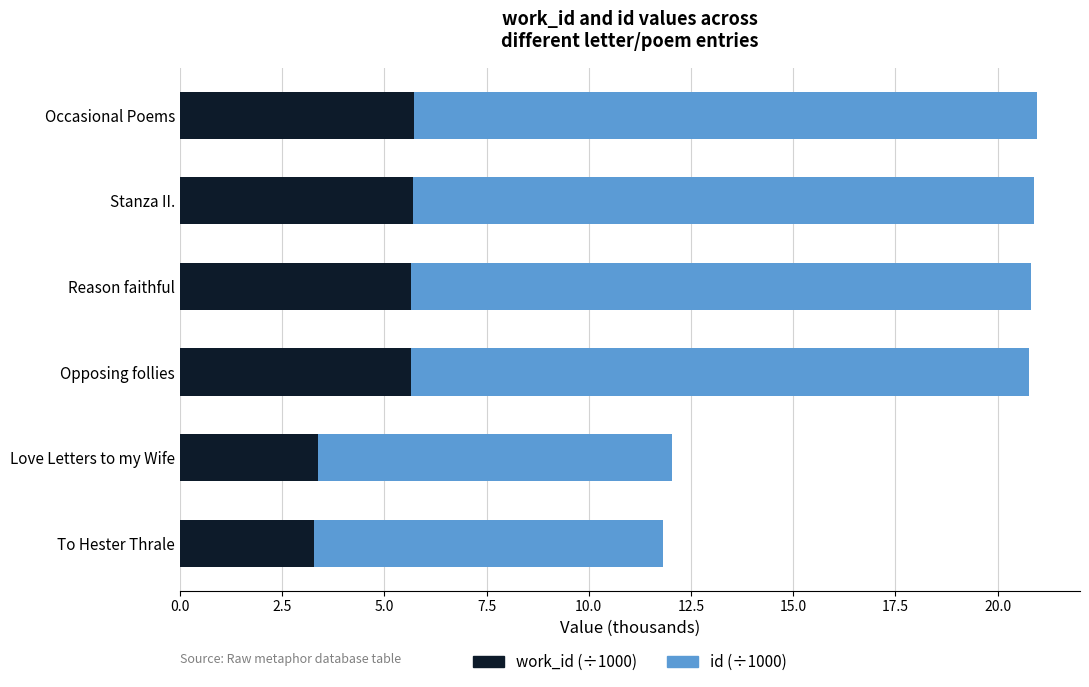

What is the total value across all series at Love Letters to my Wife?

12.0